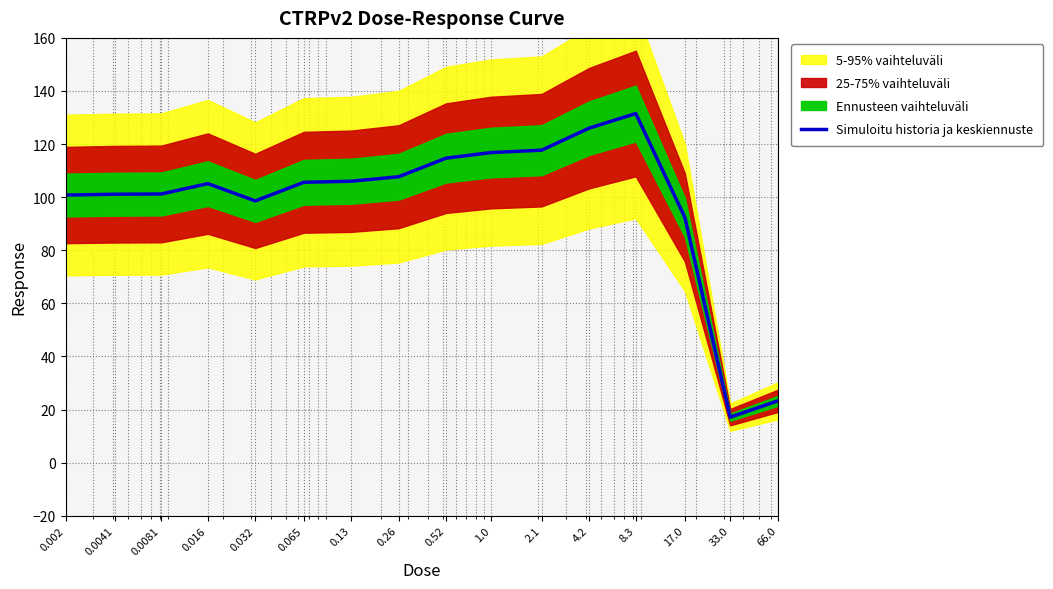

True or false: the data shows 67.7 at 1.0.

False